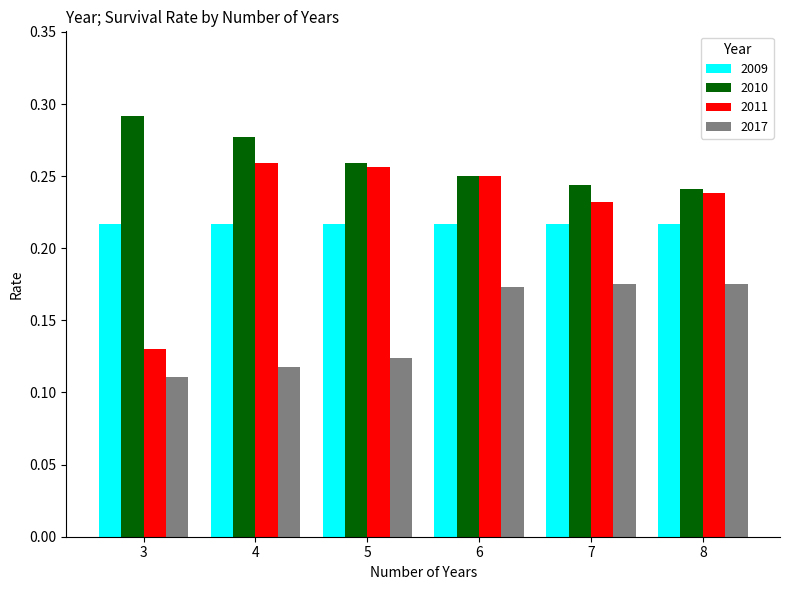

The 2011 series shows 0.1 at 4. True or false?

False